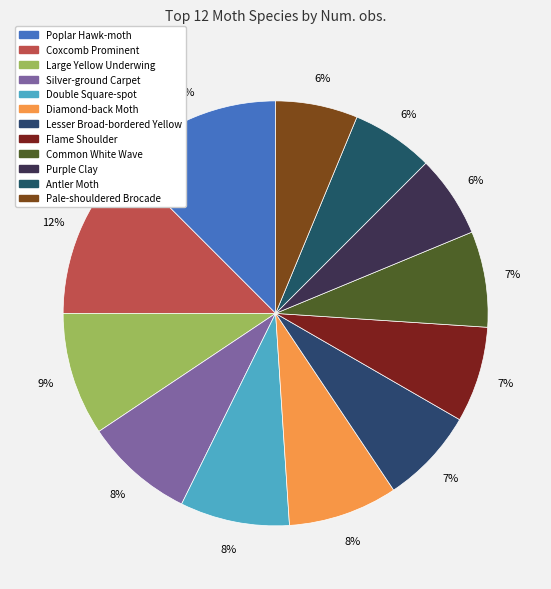

Which slice is the largest?

Poplar Hawk-moth